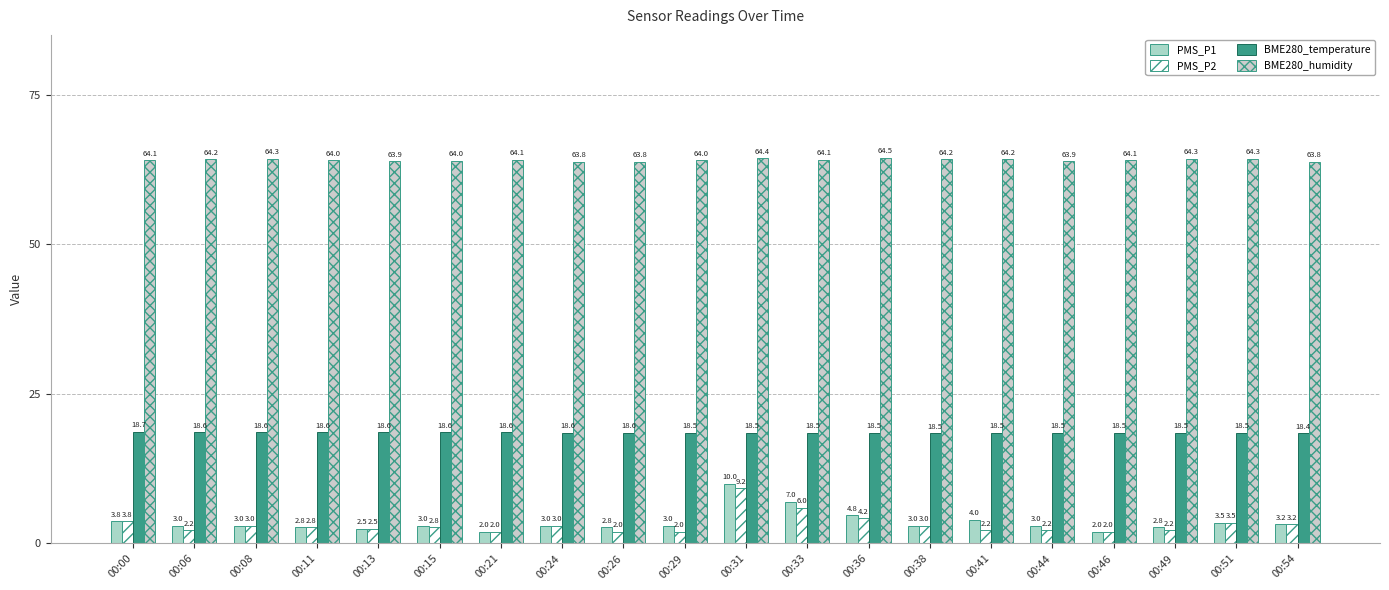

Which series has the widest spread of values?

PMS_P1